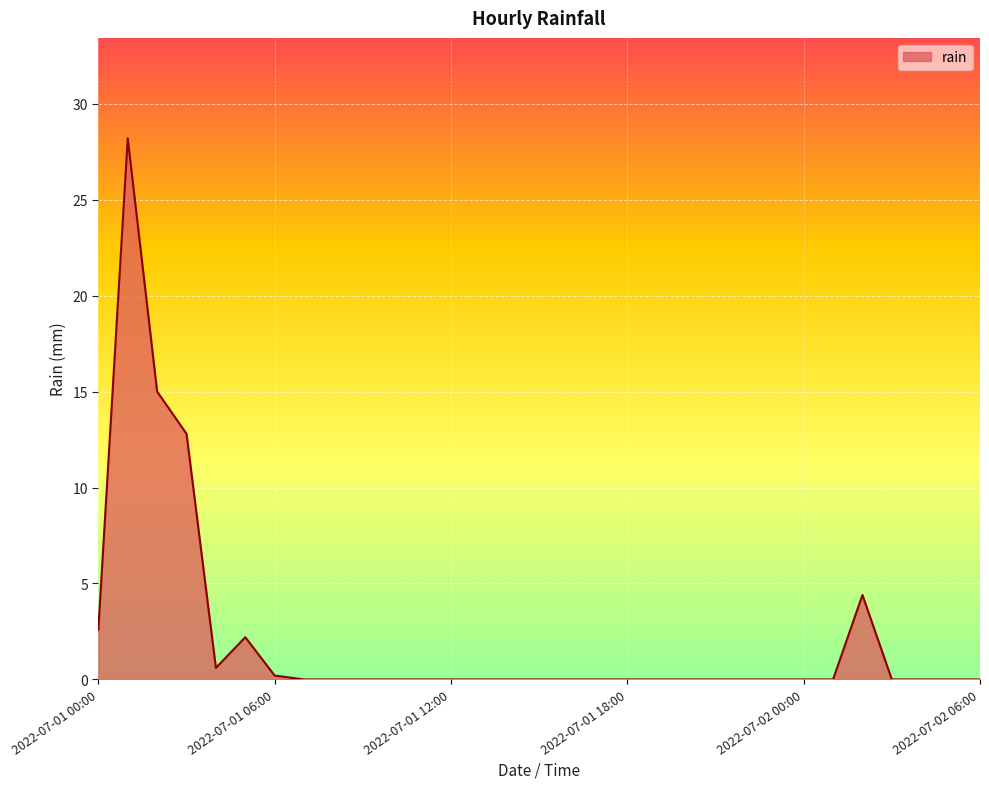

What is the maximum value shown in the chart?

28.2